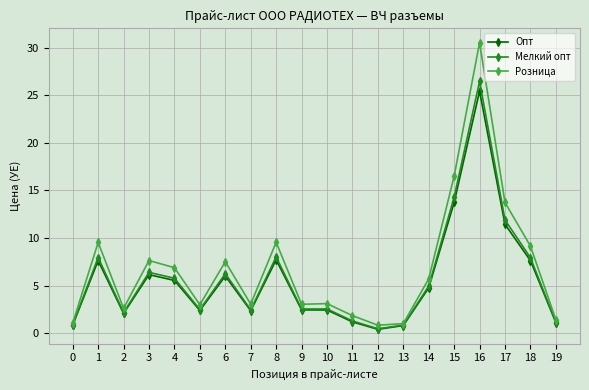

Which series has the largest total across all categories?

Розница